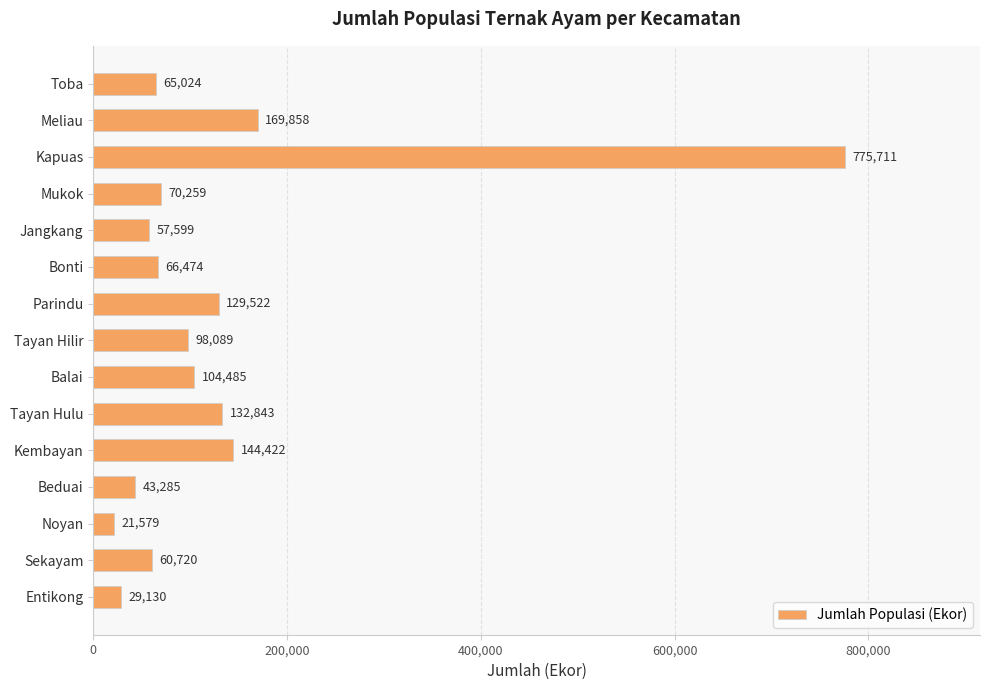

What is the maximum value shown in the chart?

775711